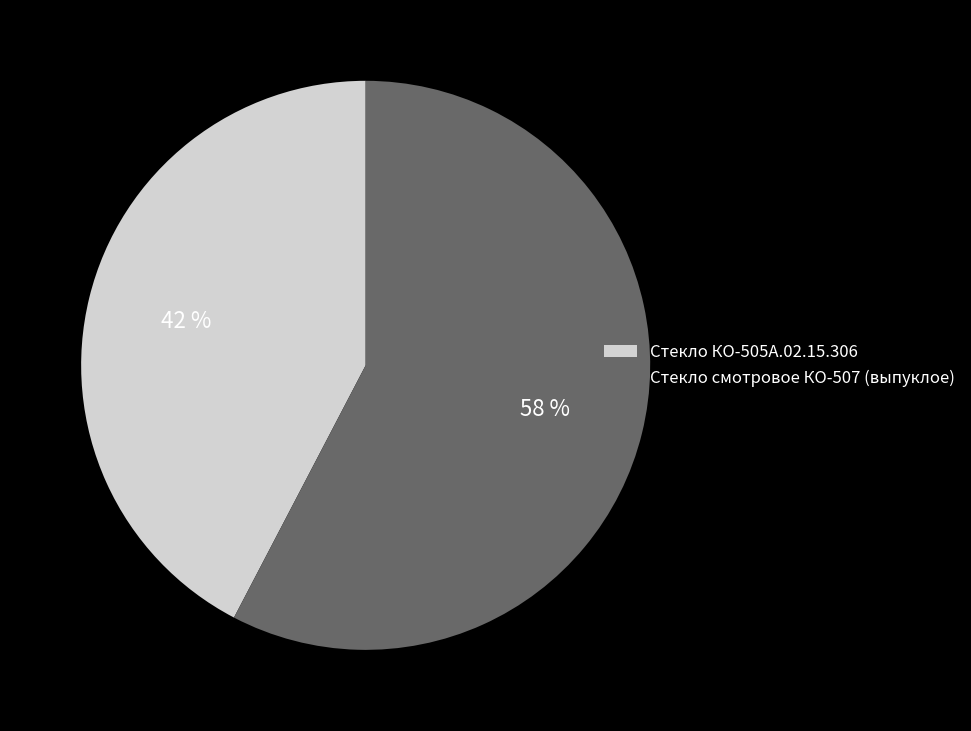

Which has a higher value, Стекло КО-505А.02.15.306 or Стекло смотровое КО-507 (выпуклое)?

Стекло смотровое КО-507 (выпуклое)